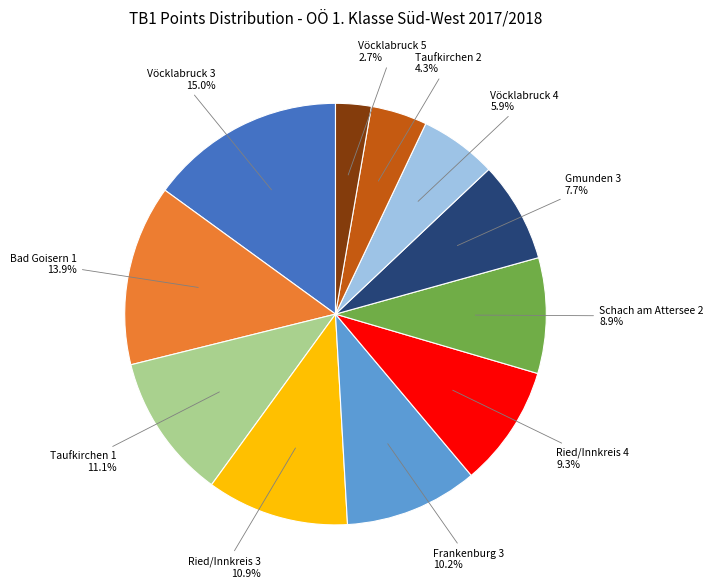

Is there a majority slice in this chart?

No